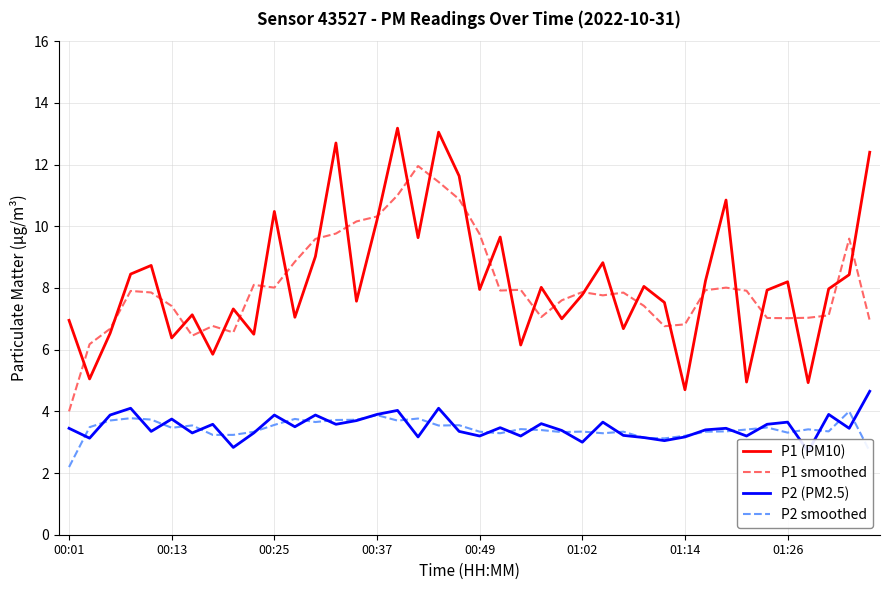

Which series has the widest spread of values?

P1 (PM10)